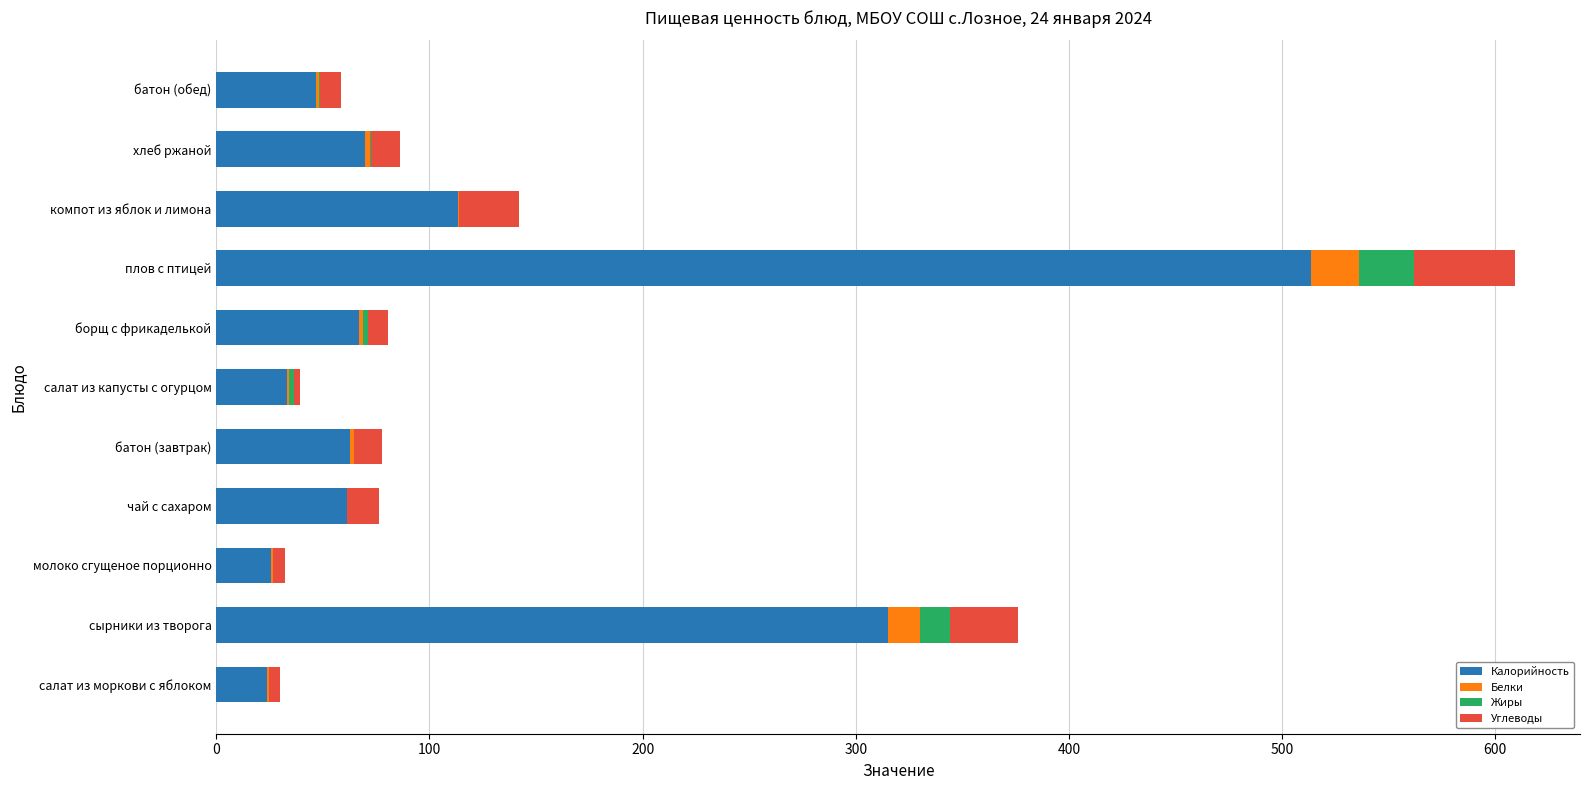

What is the total value across all series at плов с птицей?

609.3